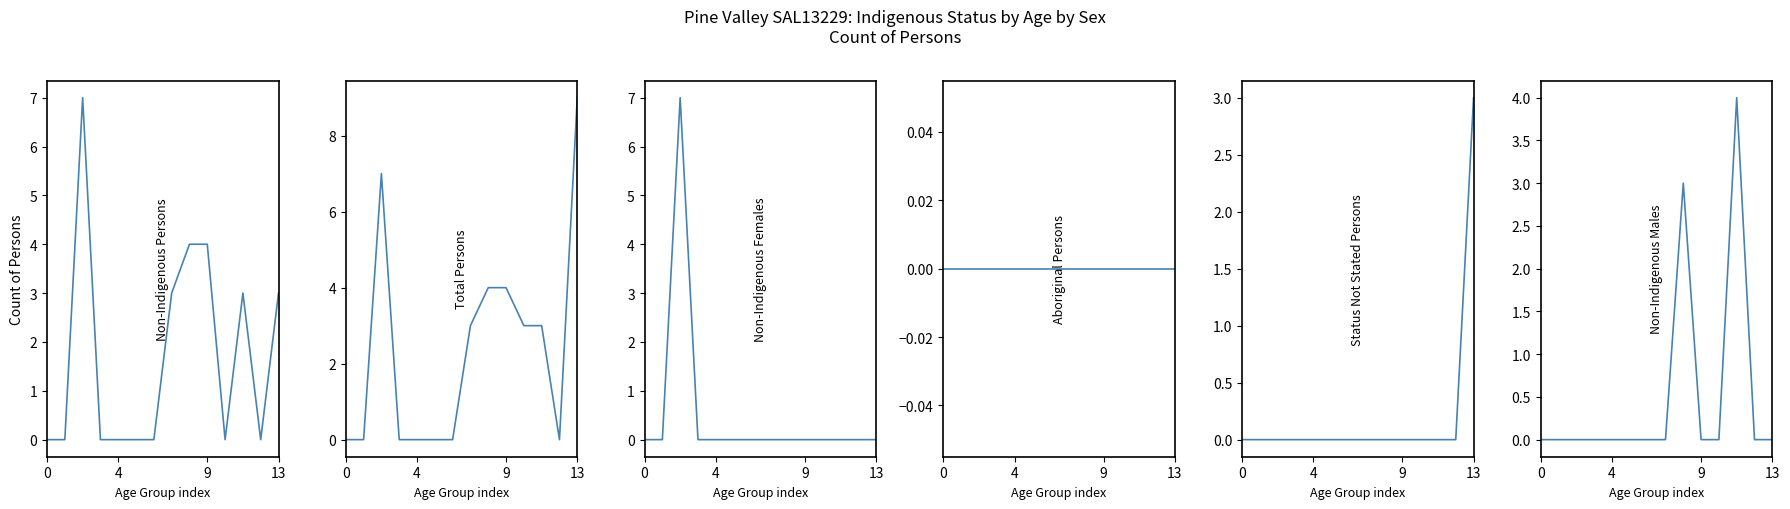

True or false: Non-Indigenous Females and Non-Indigenous Males cross at least once.

False